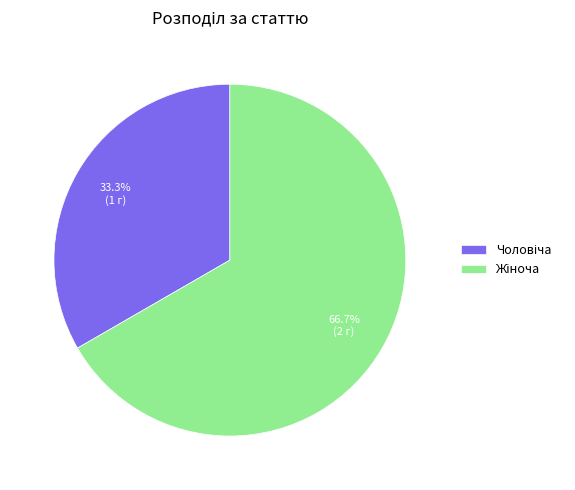

Count the number of slices in the pie.

2